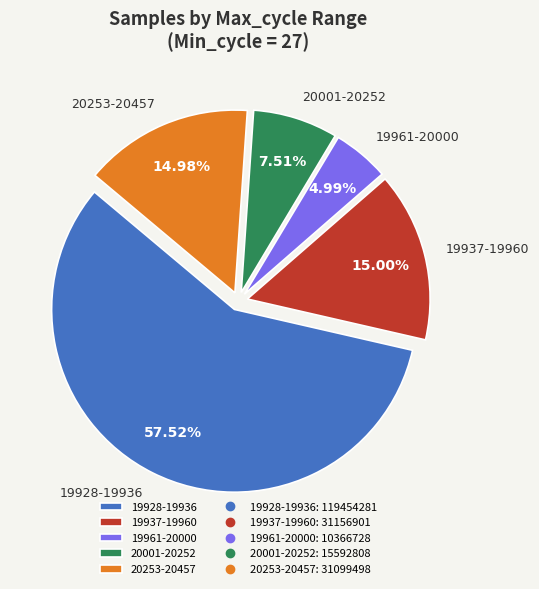

Combined, do 20253-20457 and 20001-20252 account for over 50%?

No